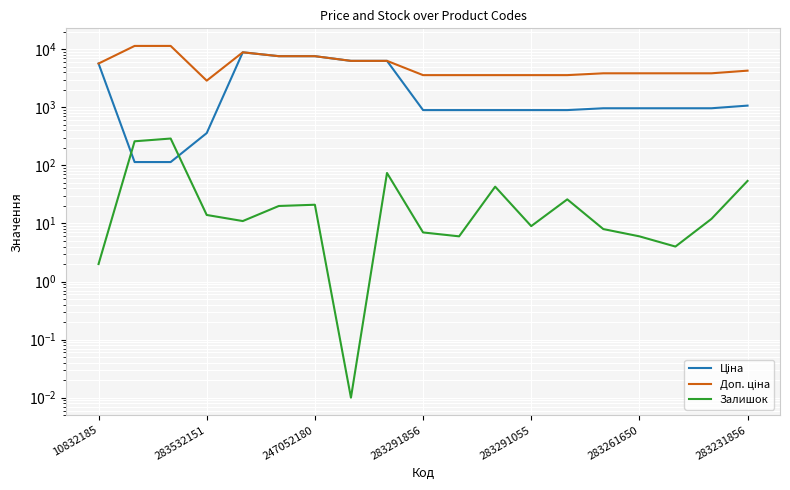

Is the value of Залишок at 11 greater than the value of Ціна at 283261650?

No